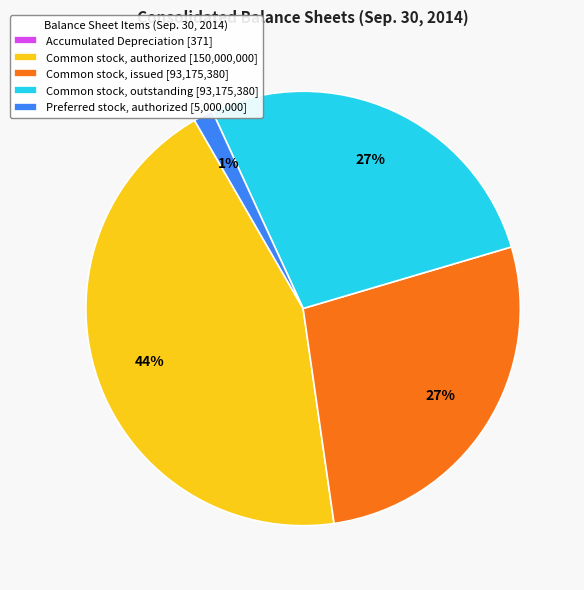

To the nearest percent, what is the difference between the largest and smallest slice percentages?

44%